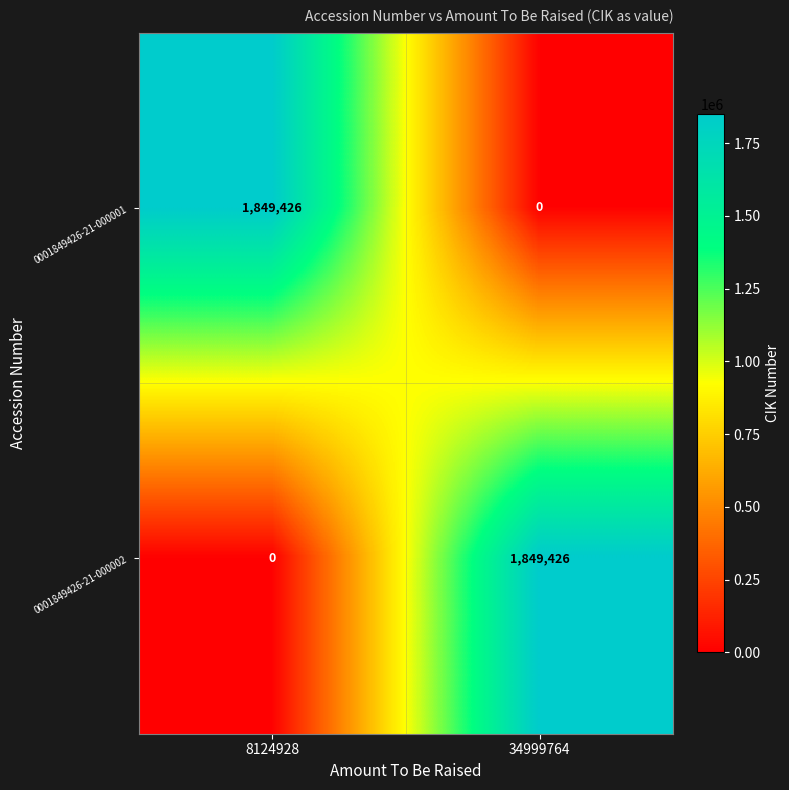

What is the greatest value displayed?

1849426